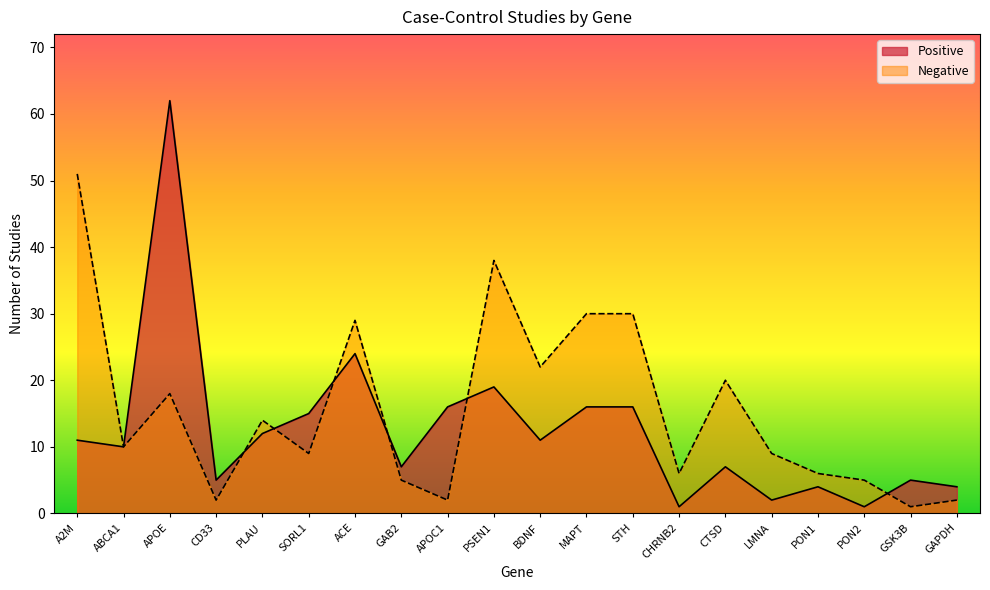

How many interior local peaks does the Negative series have?

5